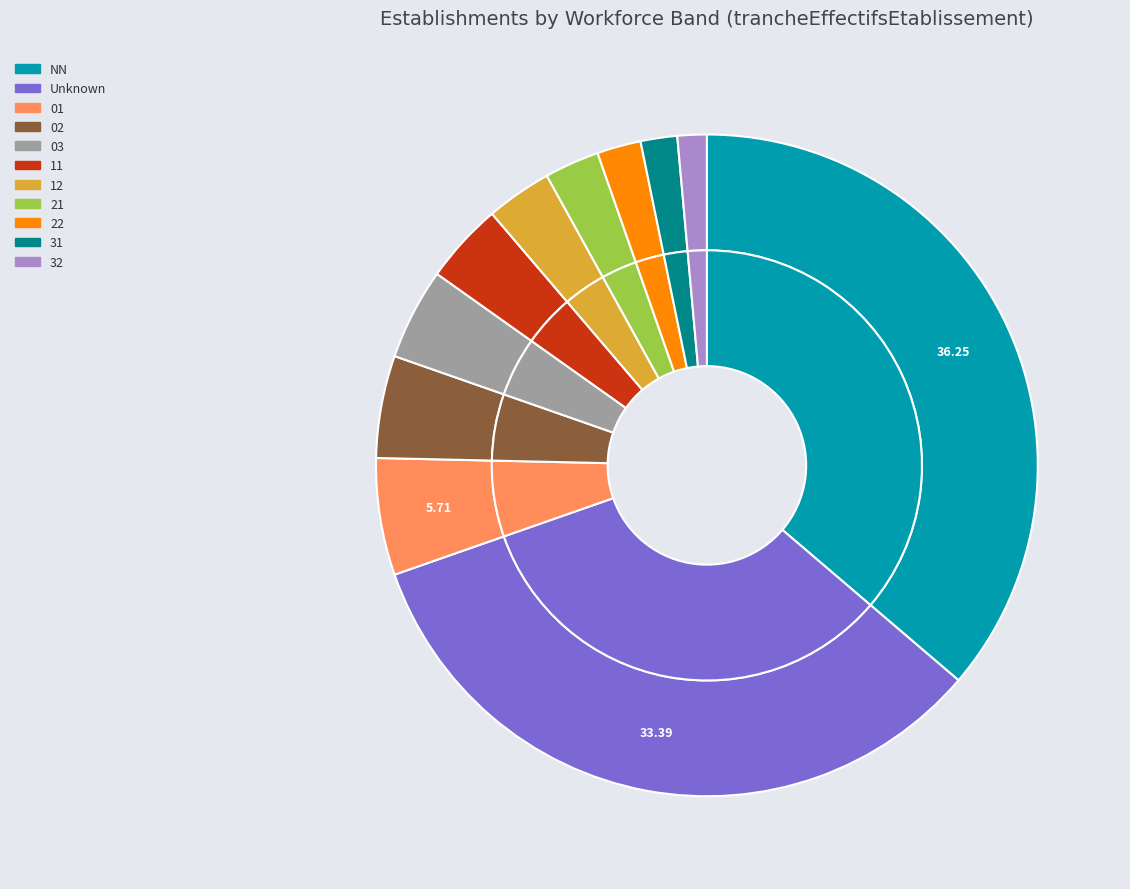

What percentage is the 03 slice, to the nearest percent?

4%